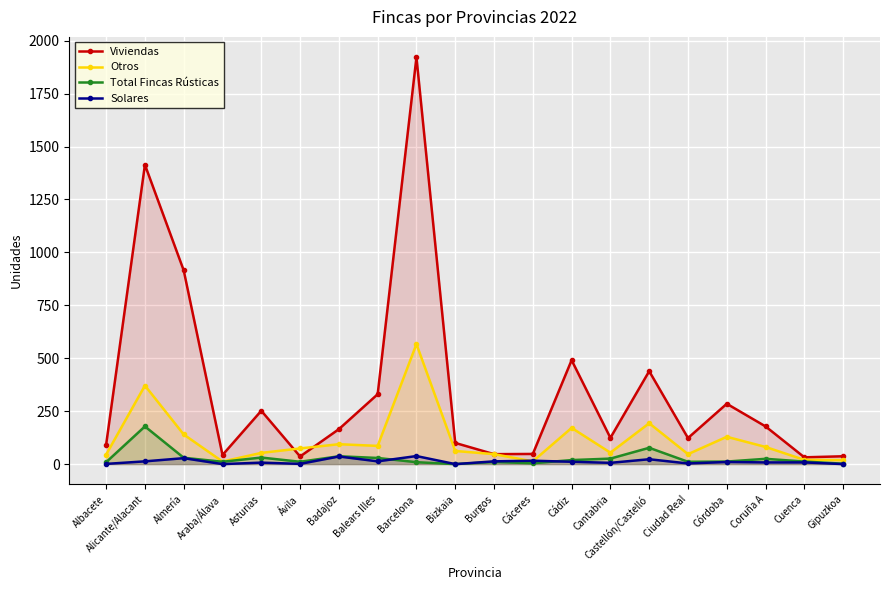

How many lines are shown in the chart?

4